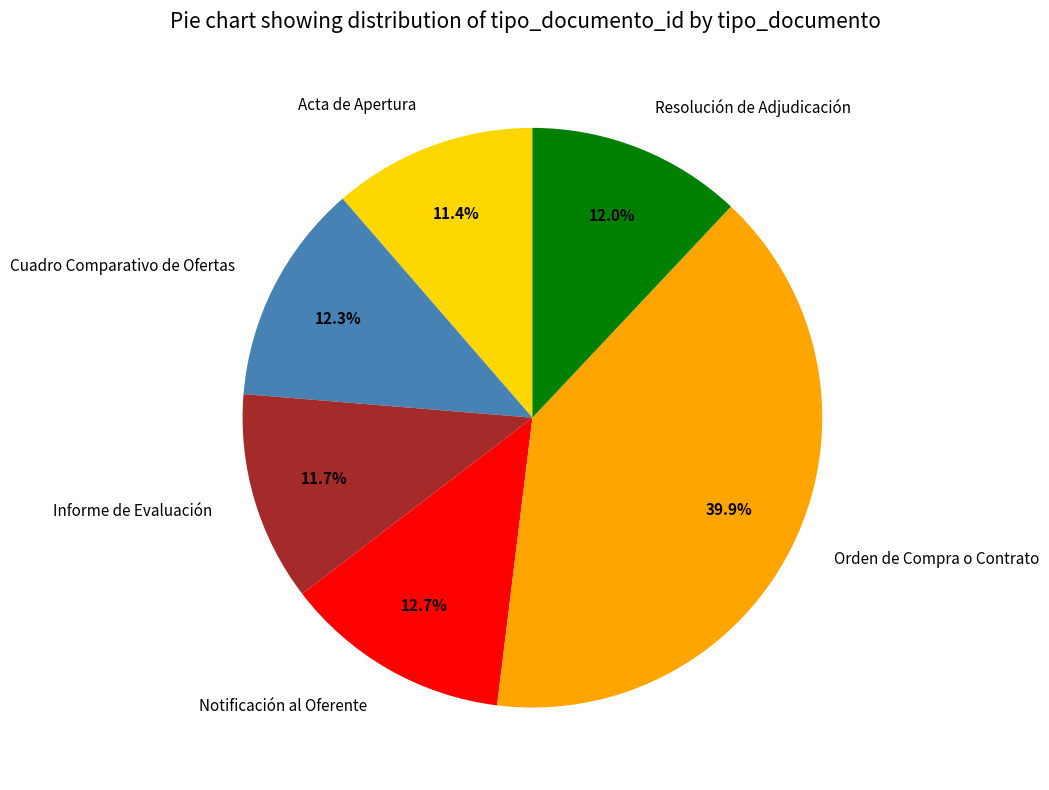

What is the total percentage of Resolución de Adjudicación and Orden de Compra o Contrato?

51.9%